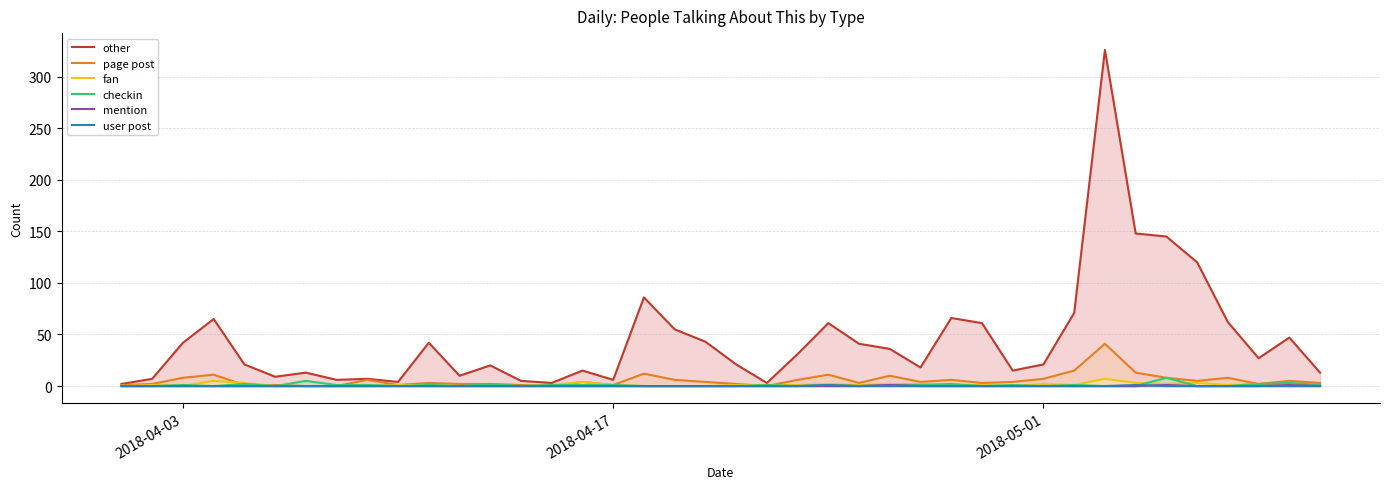

Which series has the largest total across all categories?

other